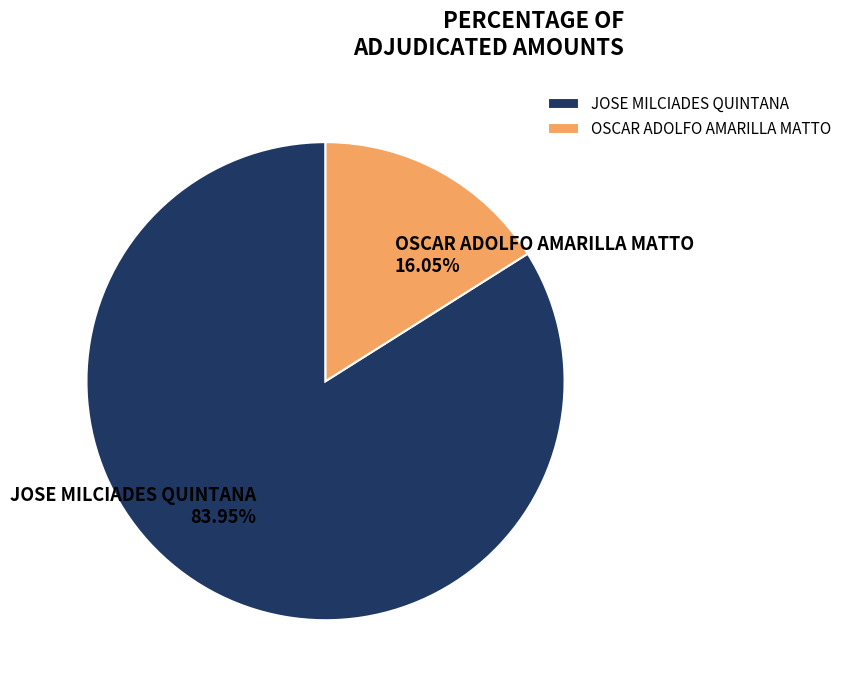

The JOSE MILCIADES QUINTANA slice represents 77% of the pie. True or false?

False